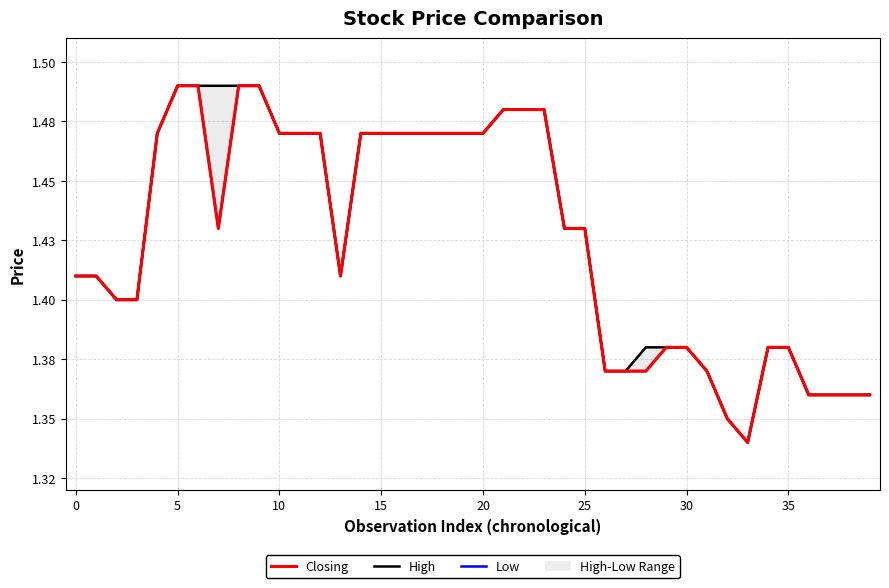

What are all the series names shown in the legend?

Closing, High, Low